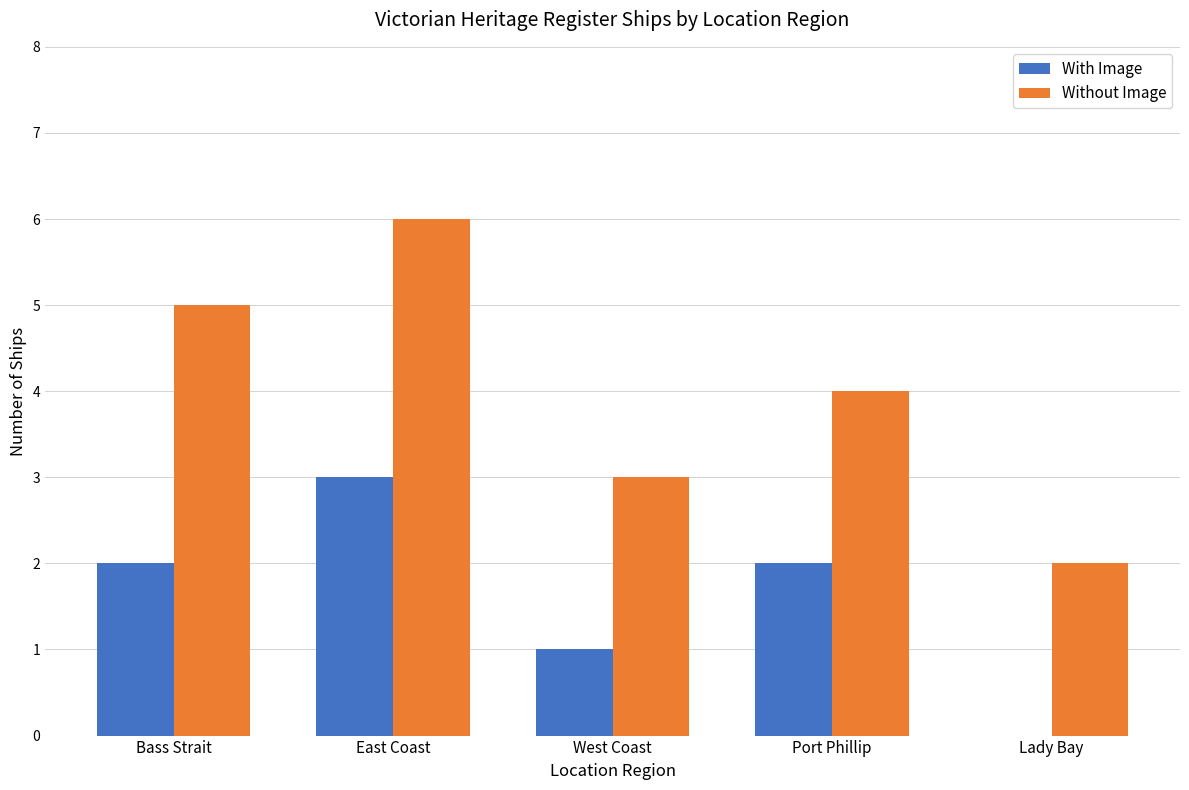

Is the value of Without Image at East Coast greater than the value of With Image at Bass Strait?

Yes